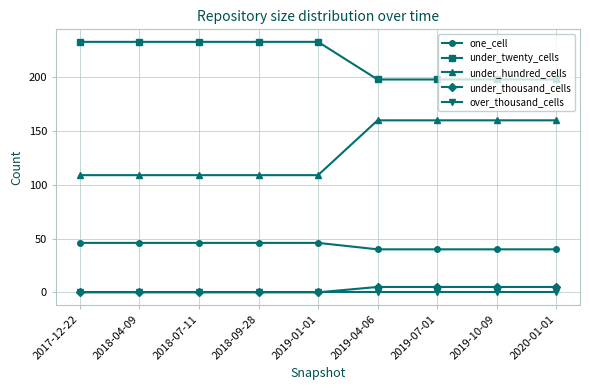

Between 2018-09-28 and 2019-04-06, which series saw the biggest shift?

under_hundred_cells